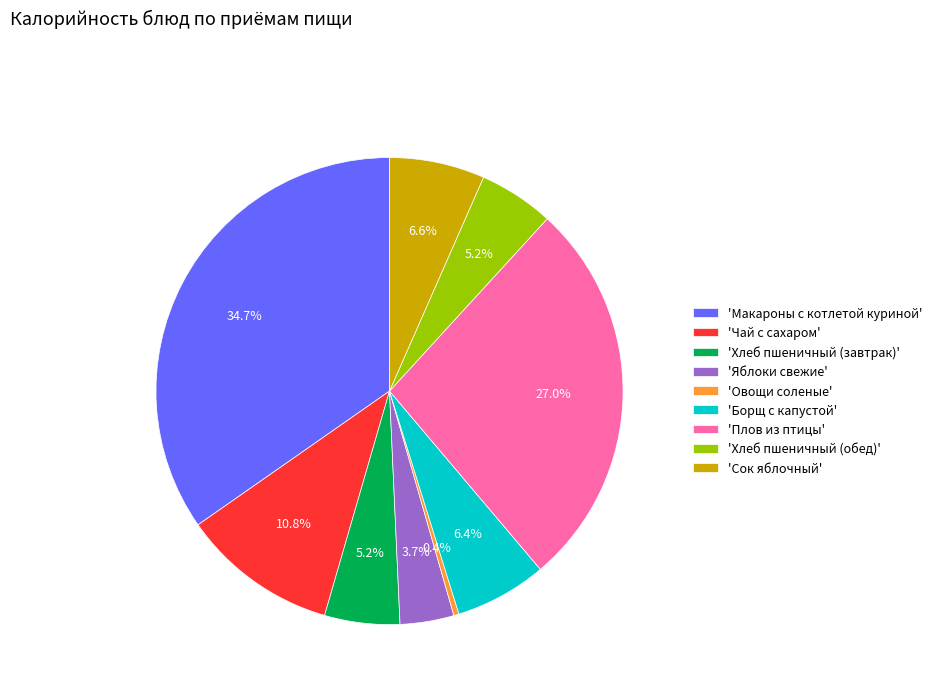

How many slices are in this pie chart?

9